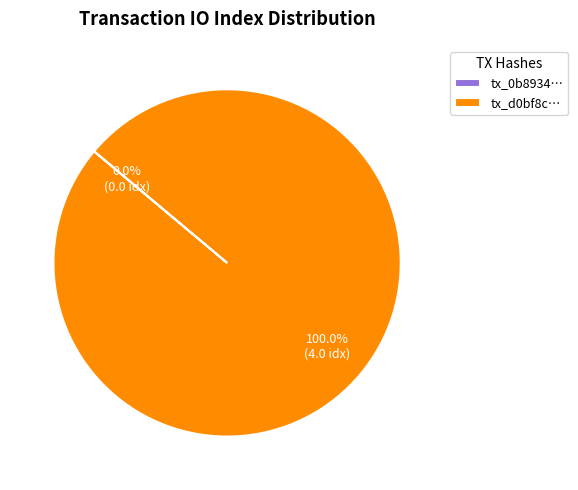

Count the number of slices in the pie.

2